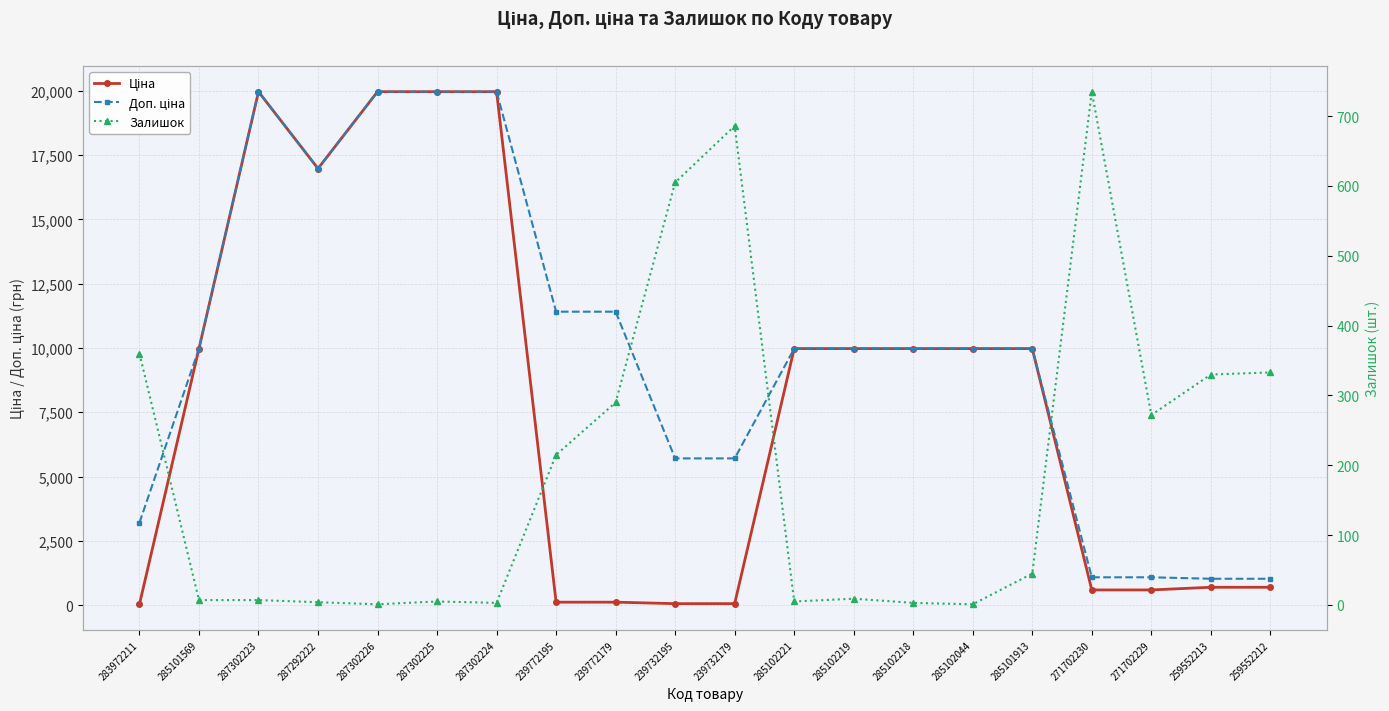

Reading right to left, what are all the values shown in this chart?

Ціна: 259552212=693.7	259552213=693.7	271702229=589.9	271702230=589.9	285101913=9975.0	285102044=9975.0	285102218=9975.0	285102219=9975.0	285102221=9975.0	239732179=57.0	239732195=57.0	239772179=114.1	239772195=114.1	287302224=19964.2	287302225=19964.2	287302226=19964.2	287292222=16976.3	287302223=19964.2	285101569=9975.0	283972211=32.0
Доп. ціна: 259552212=1024.6	259552213=1024.6	271702229=1081.7	271702230=1081.7	285101913=9975.0	285102044=9975.0	285102218=9975.0	285102219=9975.0	285102221=9975.0	239732179=5705.0	239732195=5705.0	239772179=11410.0	239772195=11410.0	287302224=19964.2	287302225=19964.2	287302226=19964.2	287292222=16976.3	287302223=19964.2	285101569=9975.0	283972211=3205.0
Залишок: 259552212=333.0	259552213=330.0	271702229=272.0	271702230=735.0	285101913=45.0	285102044=1.0	285102218=3.0	285102219=9.0	285102221=5.0	239732179=686.0	239732195=605.0	239772179=290.0	239772195=215.0	287302224=3.0	287302225=5.0	287302226=1.0	287292222=4.0	287302223=7.0	285101569=7.0	283972211=360.0